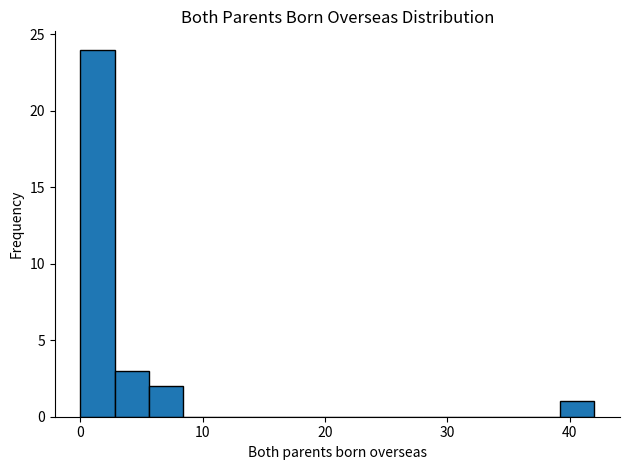

Around what value on the x-axis is the tallest bar? Give the approximate position of its centre, as read against the axis.

1